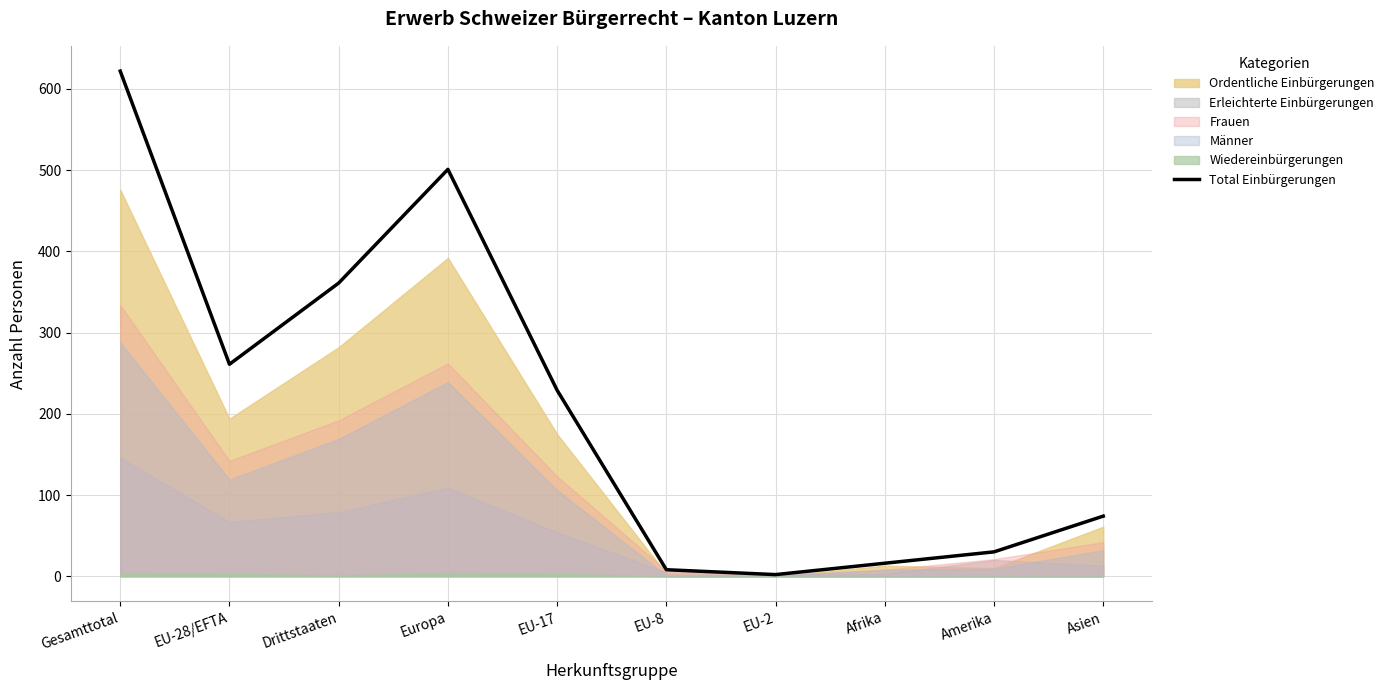

List the labels in order of value, largest first.

Gesamttotal, Europa, Drittstaaten, EU-28/EFTA, EU-17, Asien, Amerika, Afrika, EU-8, EU-2